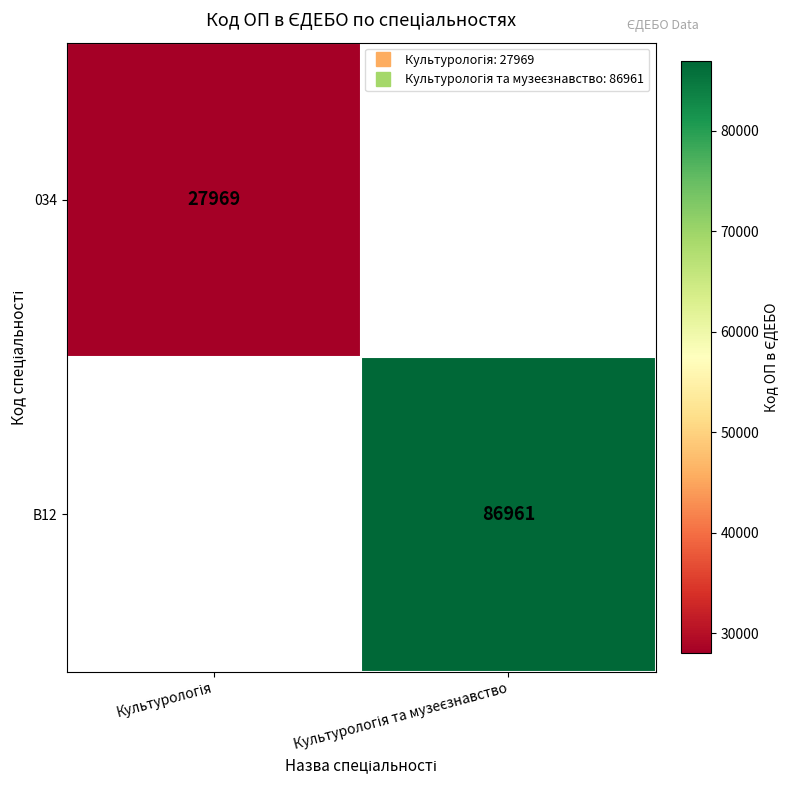

At how many categories does at least one series exceed 75998?

1